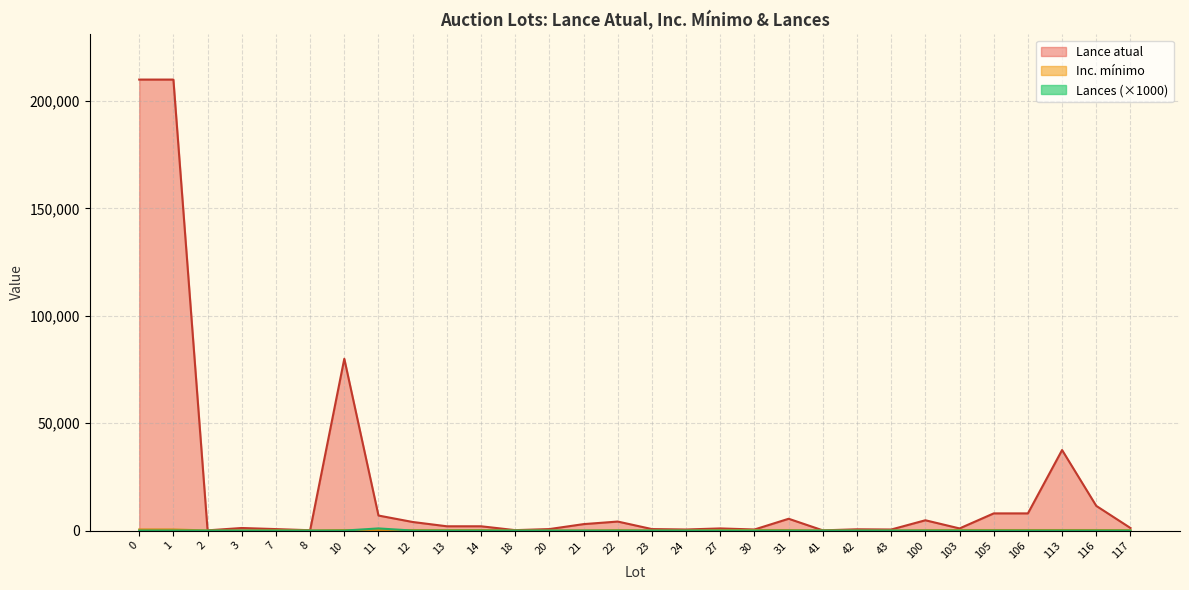

What is the maximum value shown in the chart?

210000